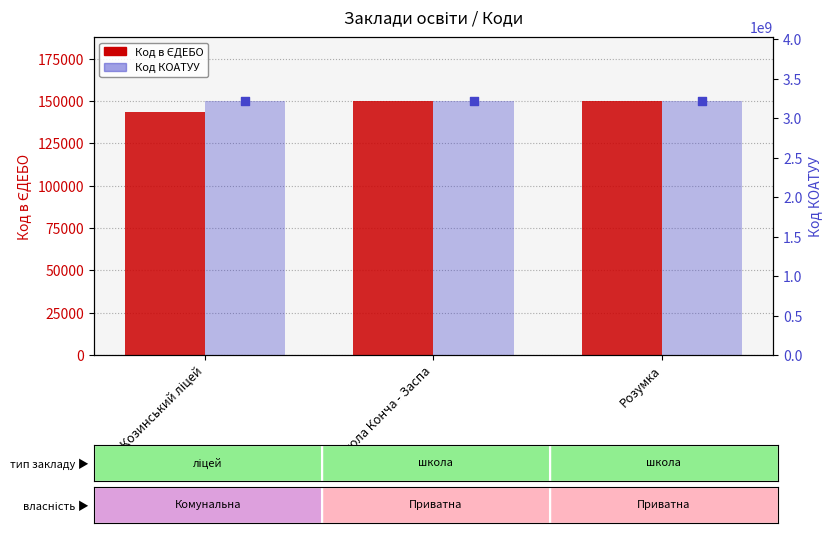

Which series has the largest total across all categories?

Код КОАТУУ